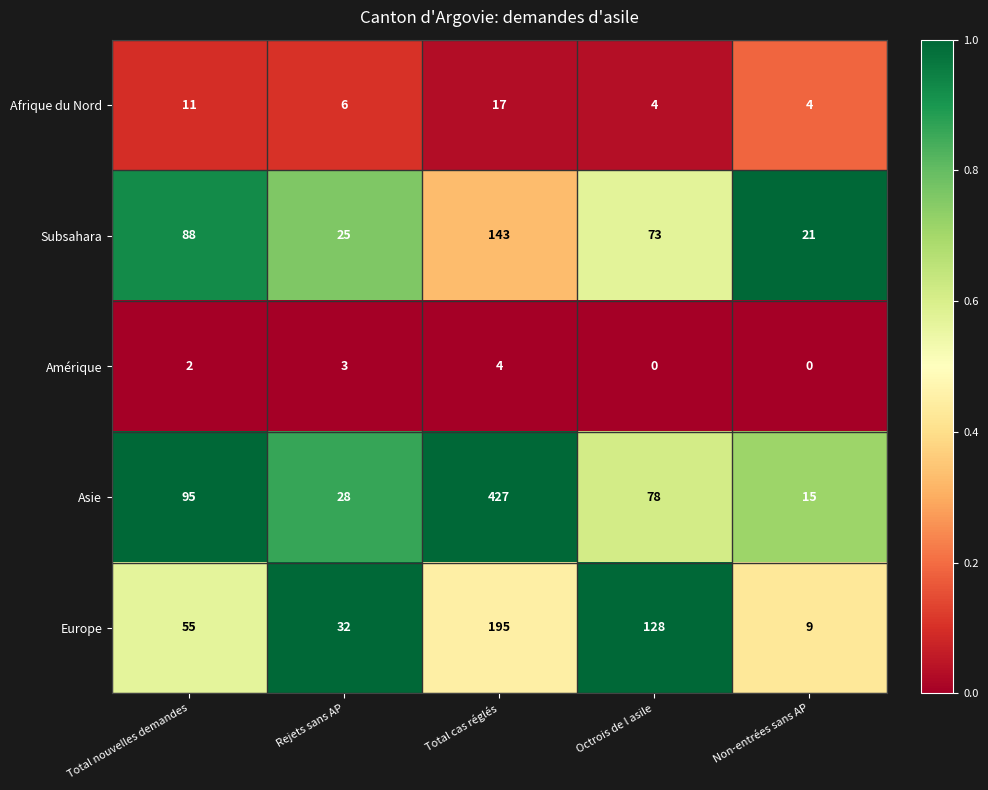

What is the sum of the Europe values at Non-entrées sans AP and Total nouvelles demandes?

64